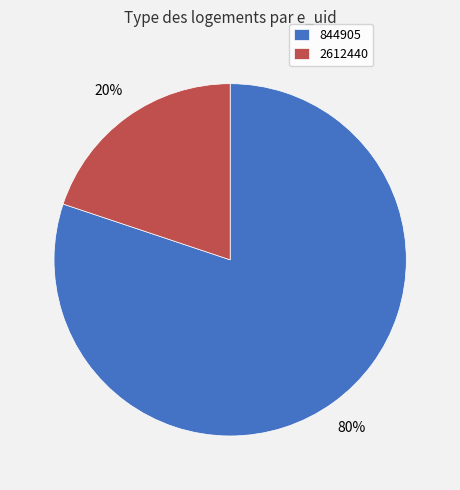

Is 844905 the majority of the pie?

Yes